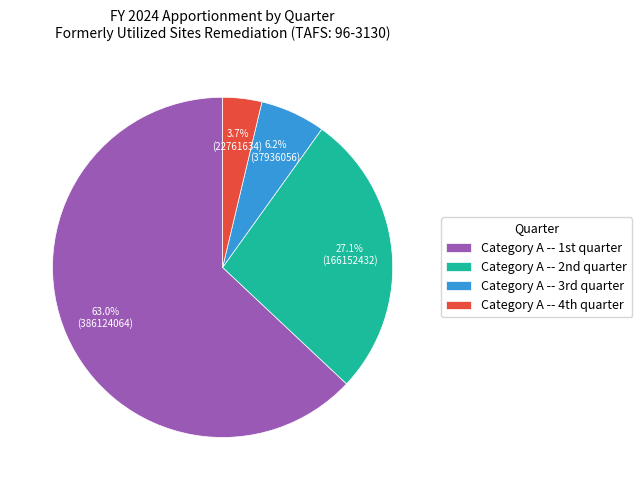

Is there a majority slice in this chart?

Yes